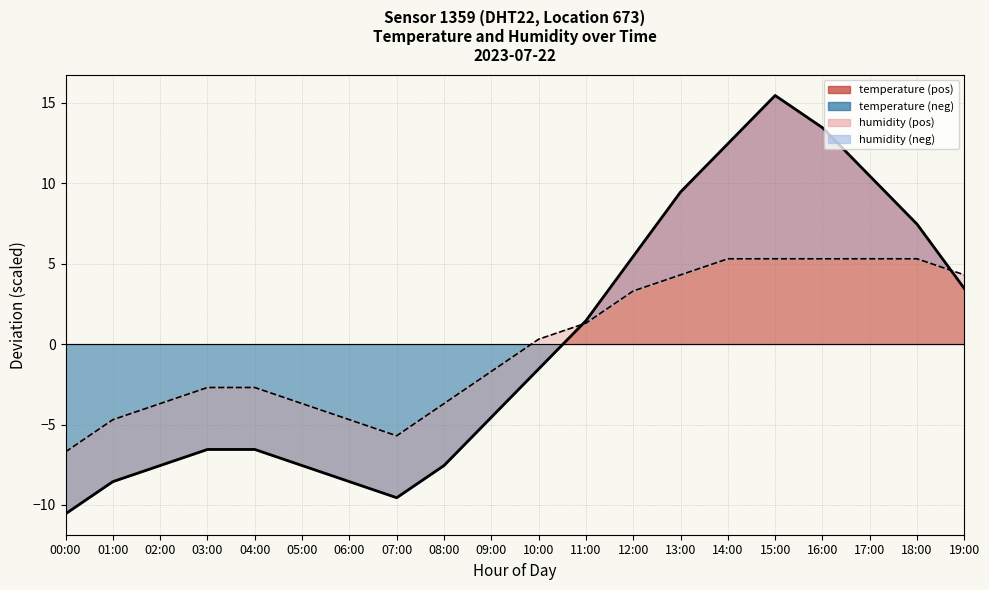

Rank the categories by temperature line value from lowest to highest.

00:00, 07:00, 01:00, 06:00, 02:00, 05:00, 08:00, 03:00, 04:00, 09:00, 10:00, 11:00, 19:00, 12:00, 18:00, 13:00, 17:00, 14:00, 16:00, 15:00